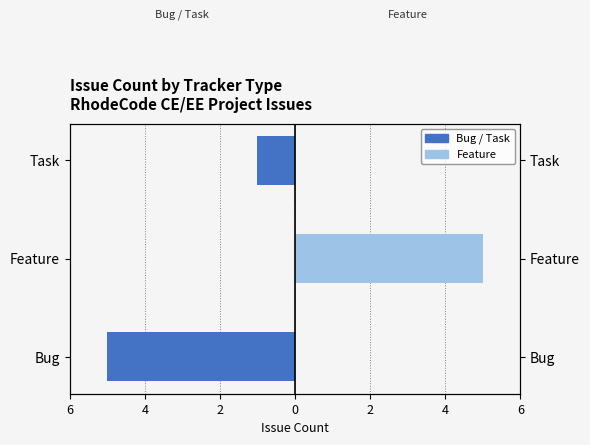

What is the value of the Bug / Task (left) bar at the 3rd from the left?

-1